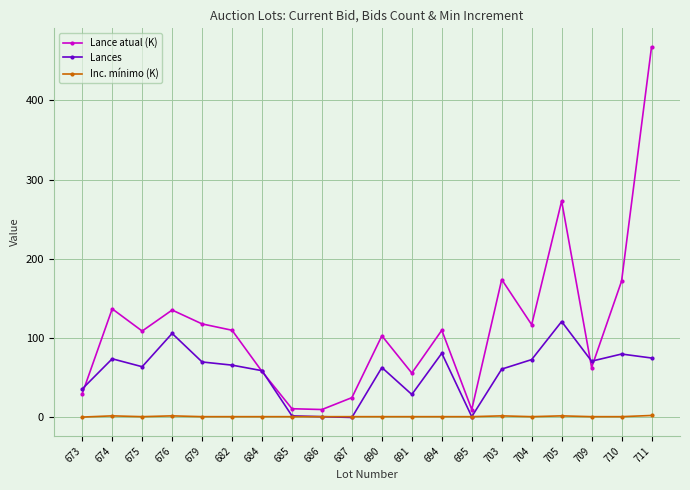

True or false: Inc. mínimo (K) has more than 0 points higher than both neighbors.

True